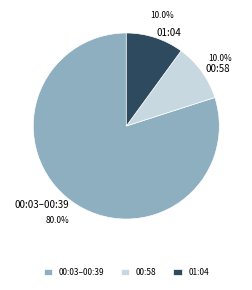

What is the ratio of the value at 00:58 to the value at 01:04?

1.0